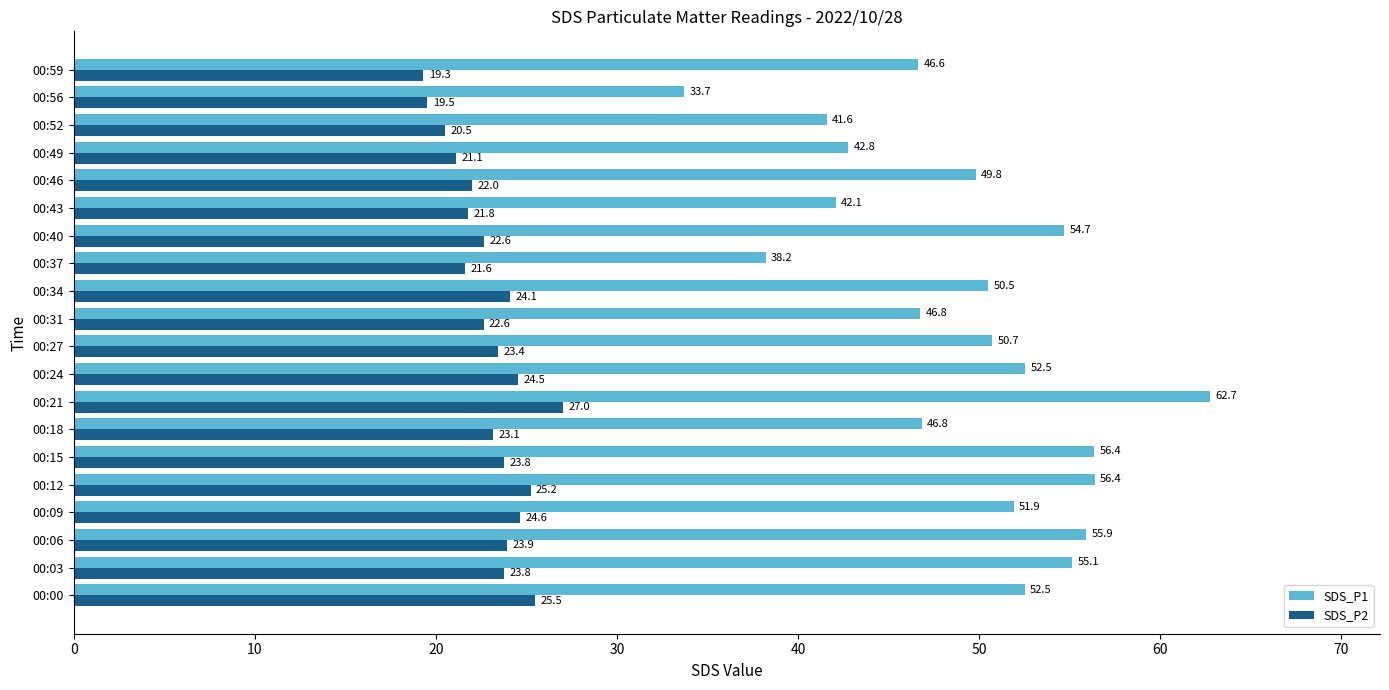

What value does the SDS_P1 series have at 00:15?

56.4